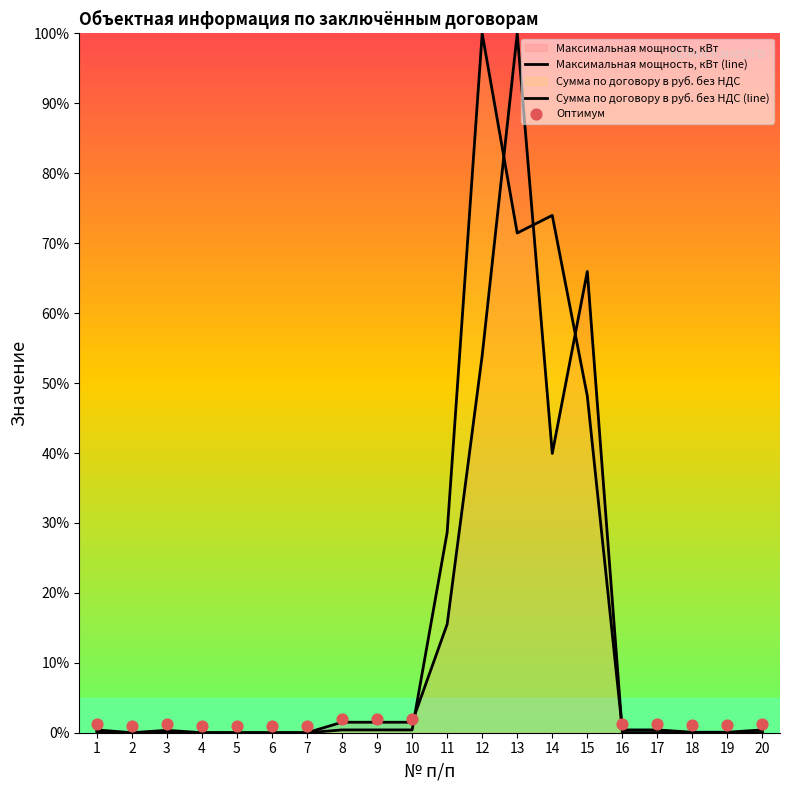

Which series reaches the maximum Y coordinate?

Максимальная мощность, кВт